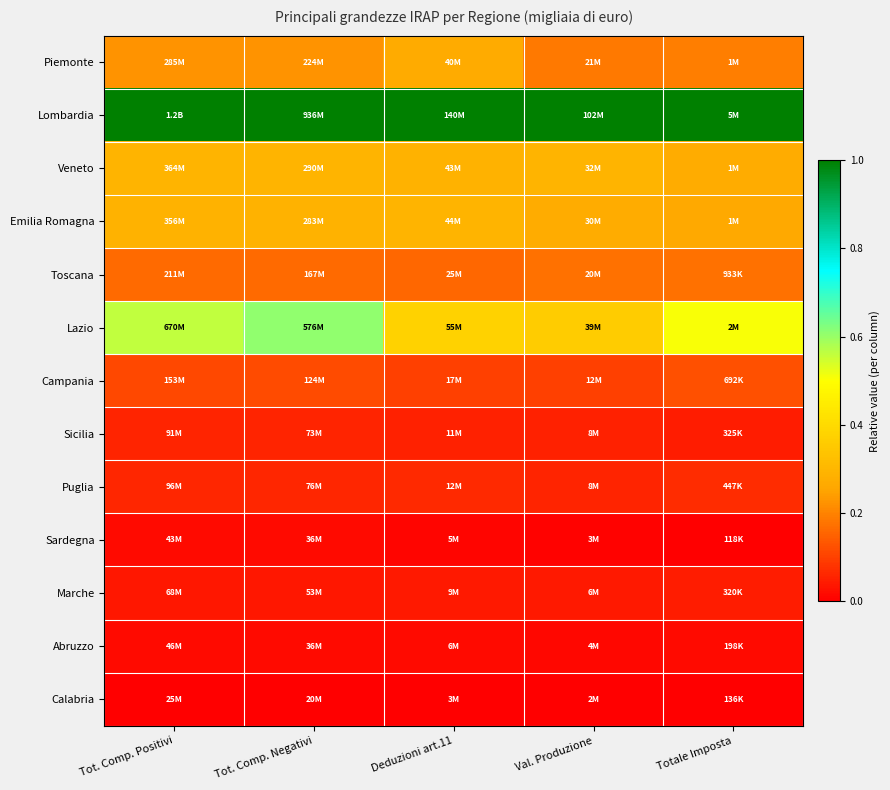

What is the difference between the highest and lowest values at Tot. Comp. Positivi?

1.0